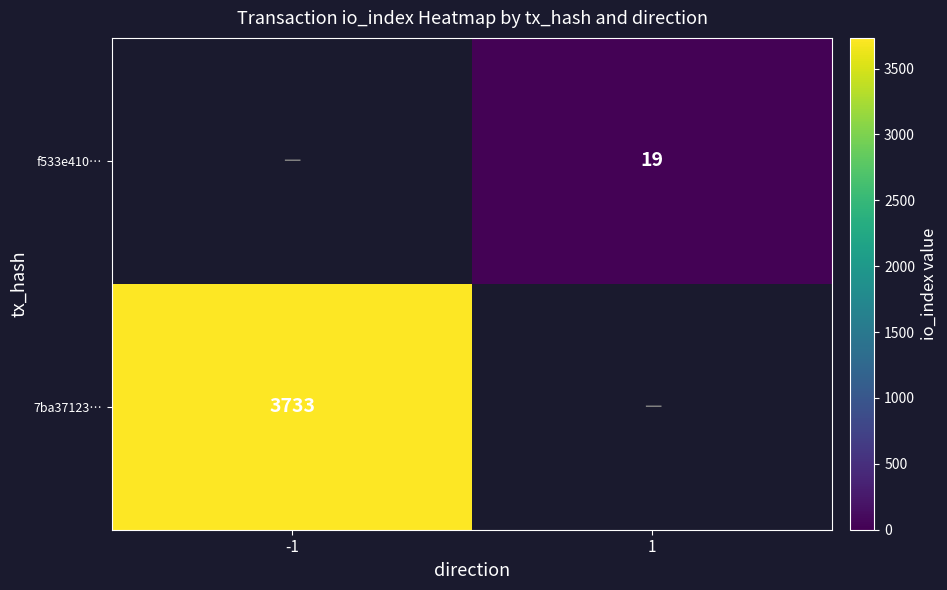

Is it true that 7ba37123… equals 1784 at -1?

False